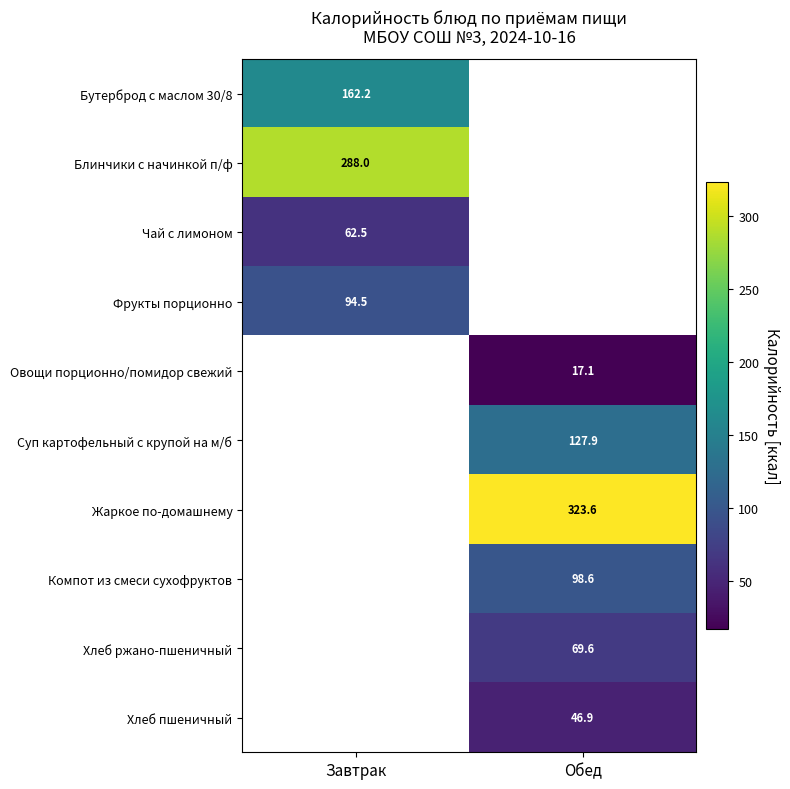

Is the value of Овощи порционно/помидор свежий at Обед greater than the value of Суп картофельный с крупой на м/б at Обед?

No